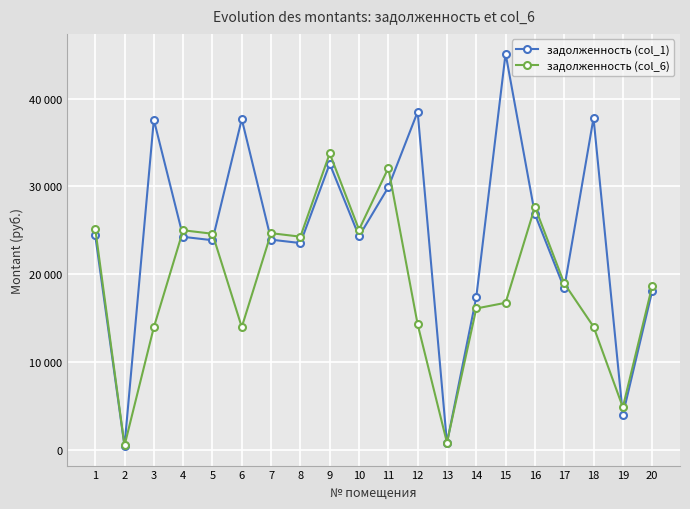

At which label does задолженность (col_1) first exceed 24307?

1